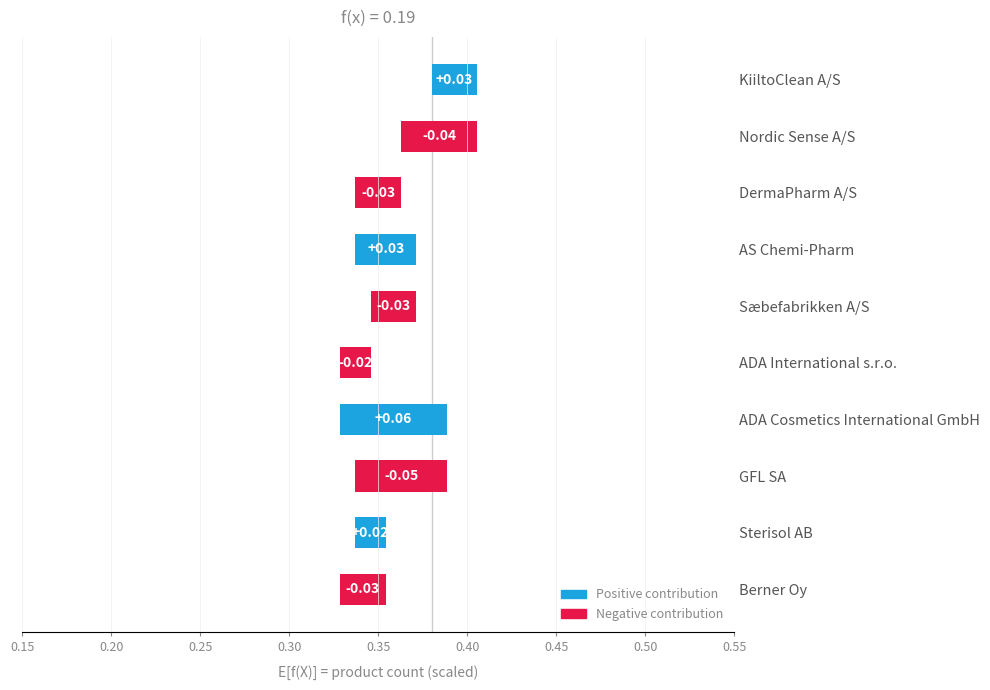

Does the chart contain stacked bars?

No